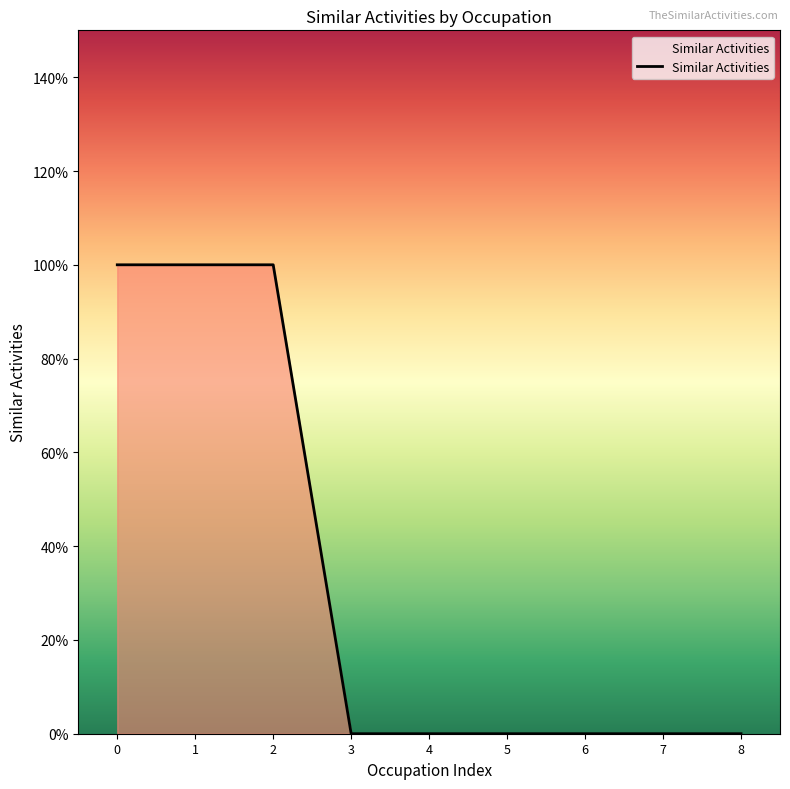

Does the chart display data point markers on the line(s)?

No